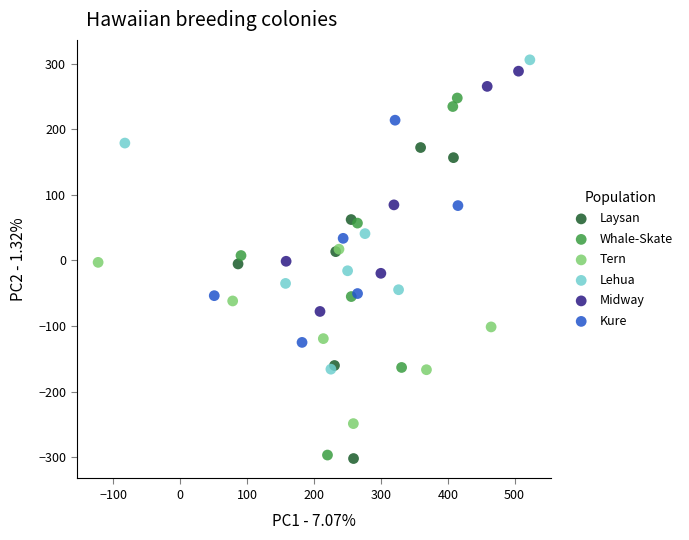

What are all the series names shown in the legend?

Laysan, Whale-Skate, Tern, Lehua, Midway, Kure